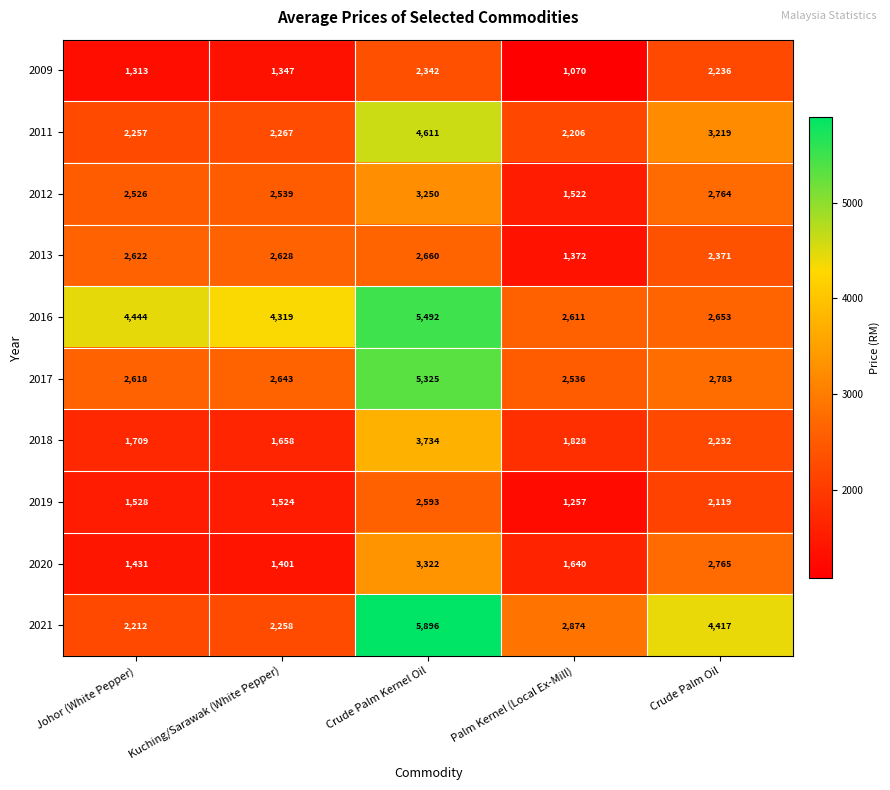

Which series changed the most between Johor (White Pepper) and Kuching/Sarawak (White Pepper)?

2016